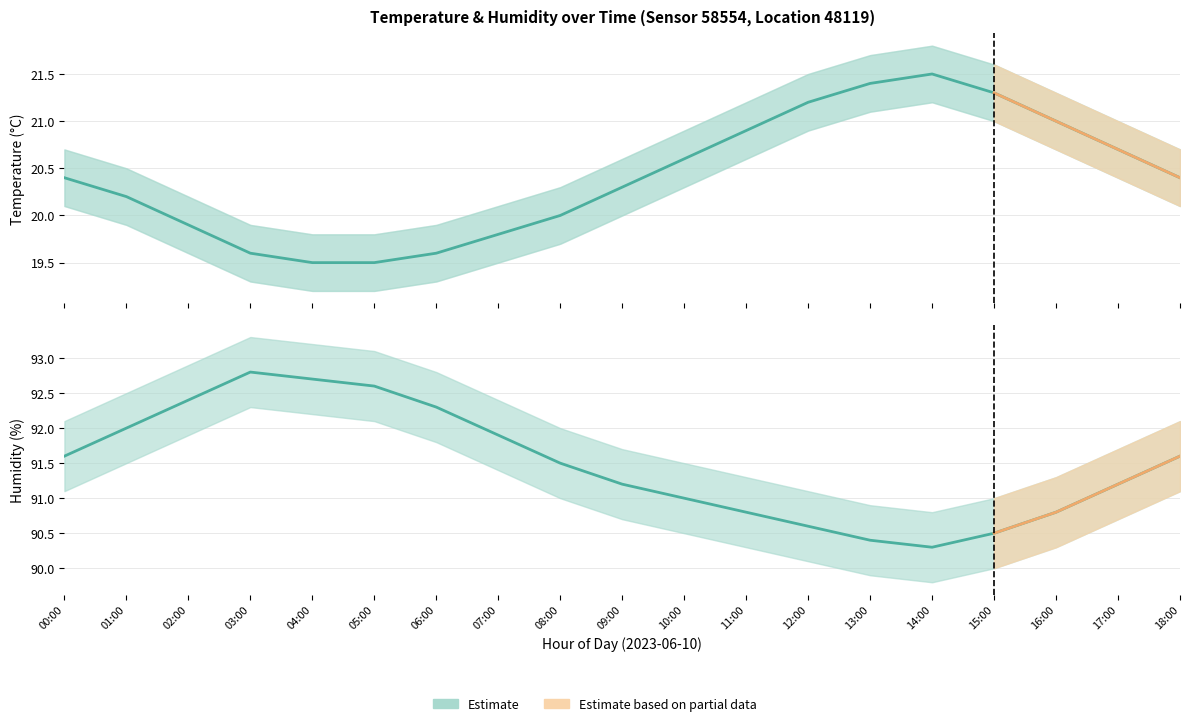

What position from the left is 05:00?

6